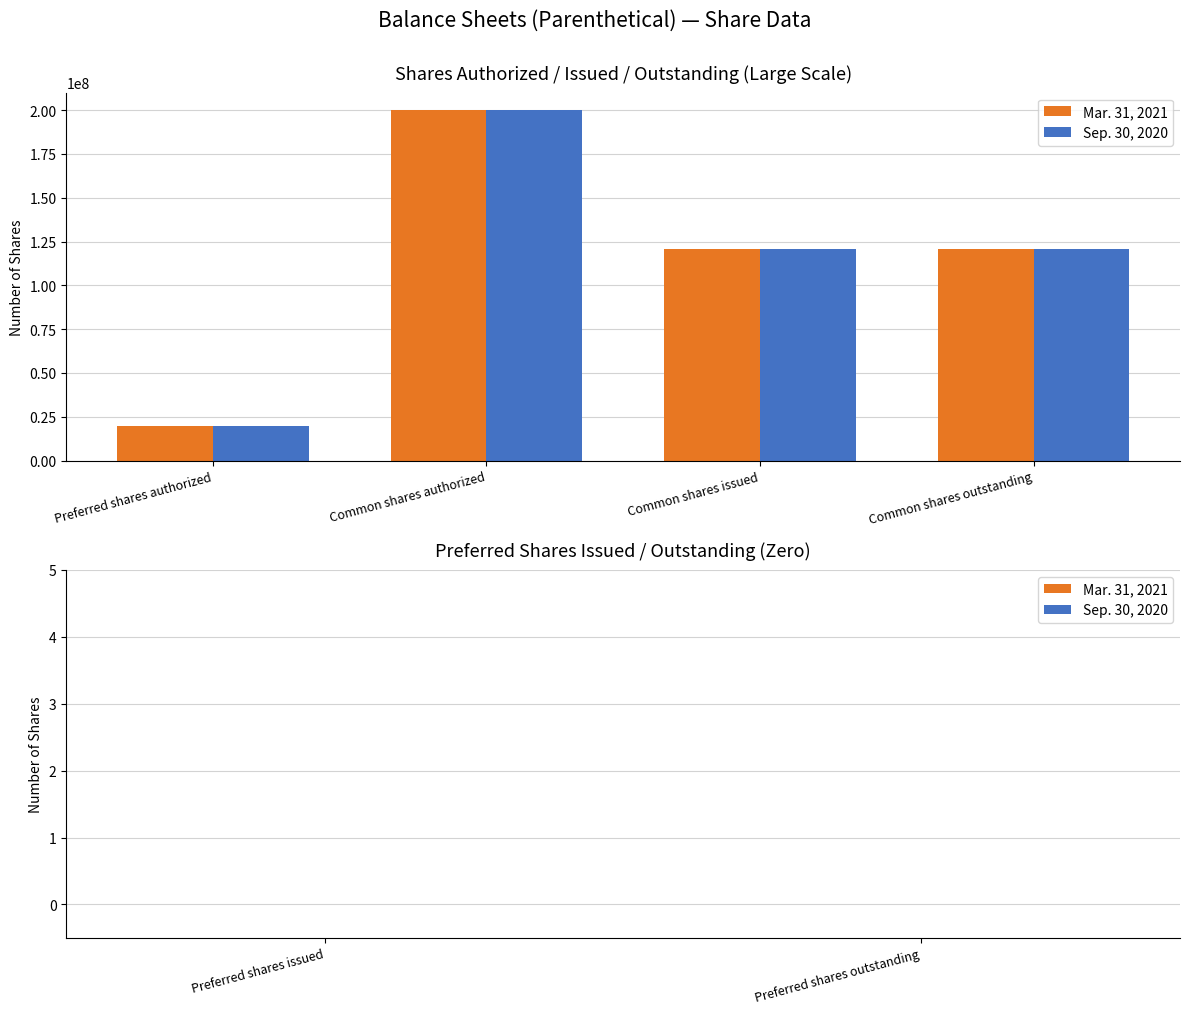

What is the difference between the maximum and minimum values in the Mar. 31, 2021 series?

180000000